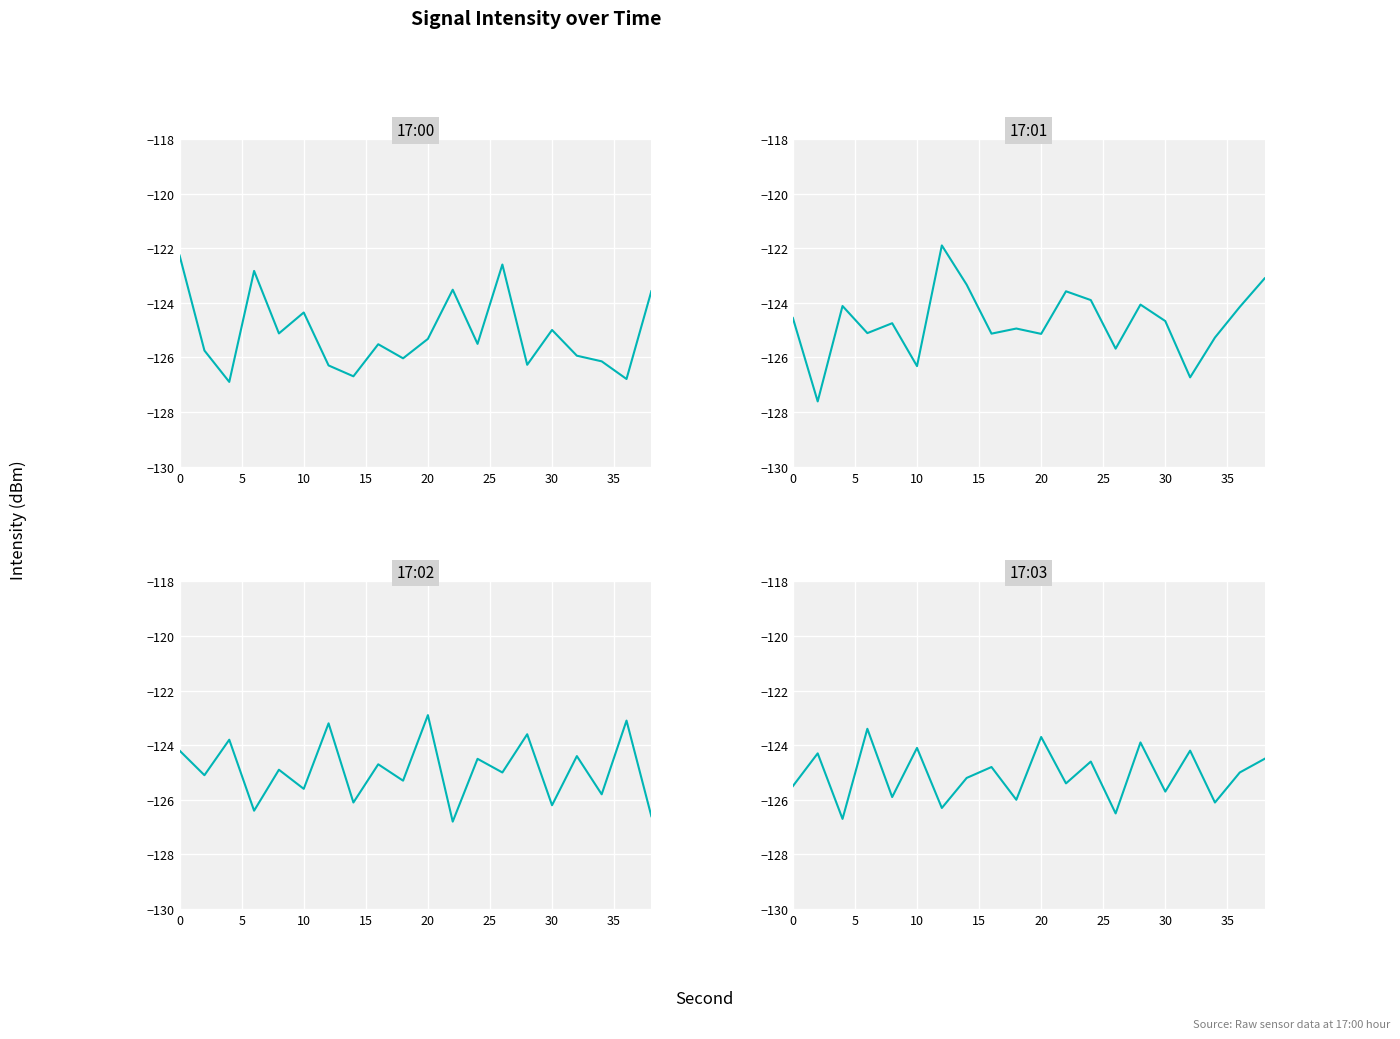

True or false: 17:02 and 17:00 intersect in this chart.

True